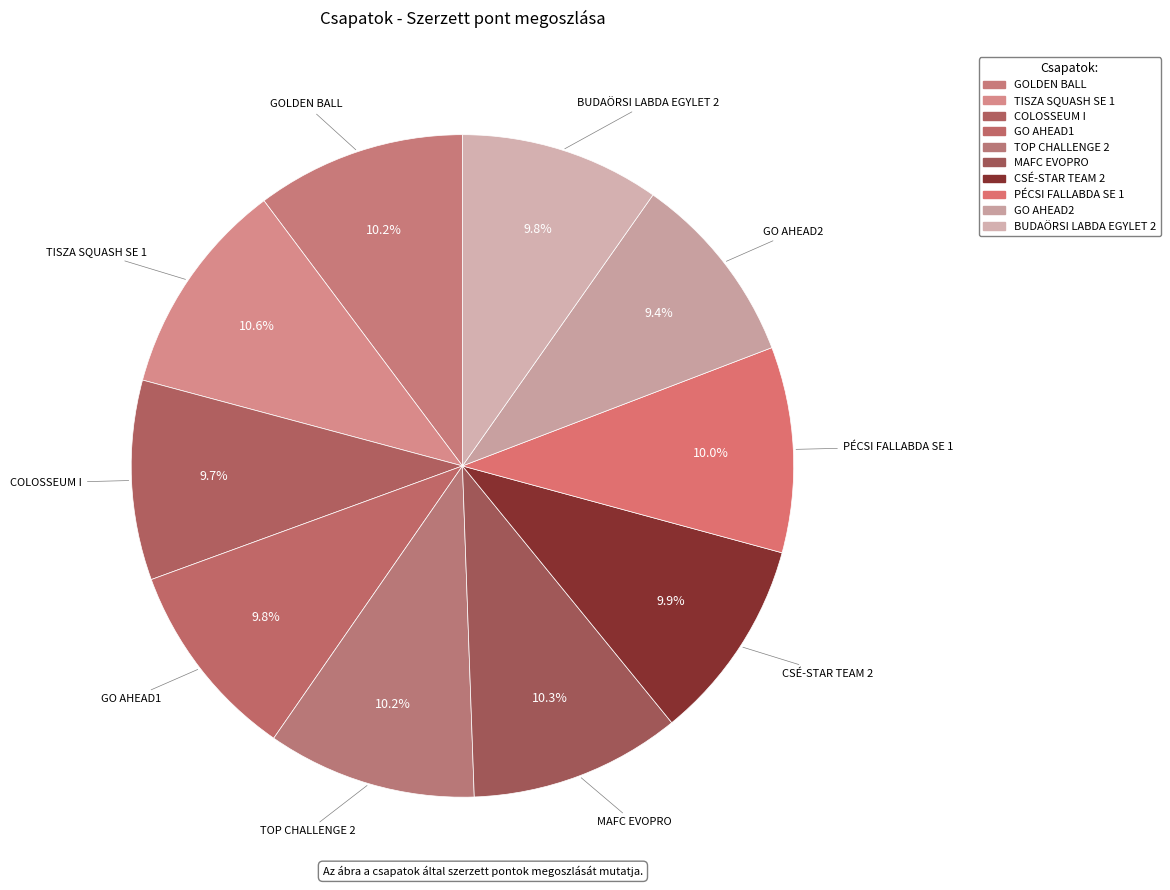

Count the number of slices in the pie.

10